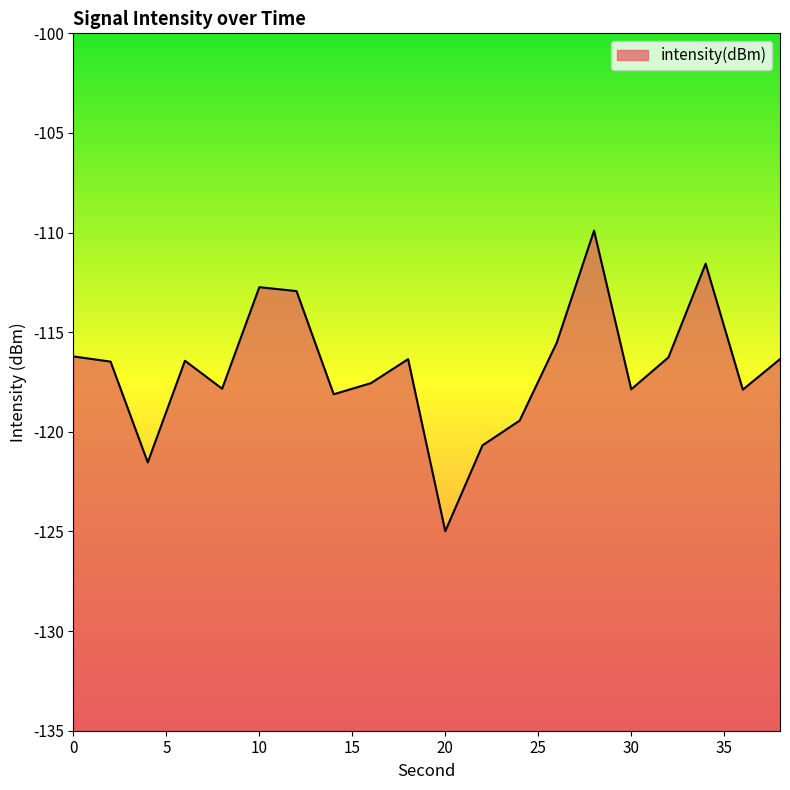

At which category does the chart reach its peak across all series?

28